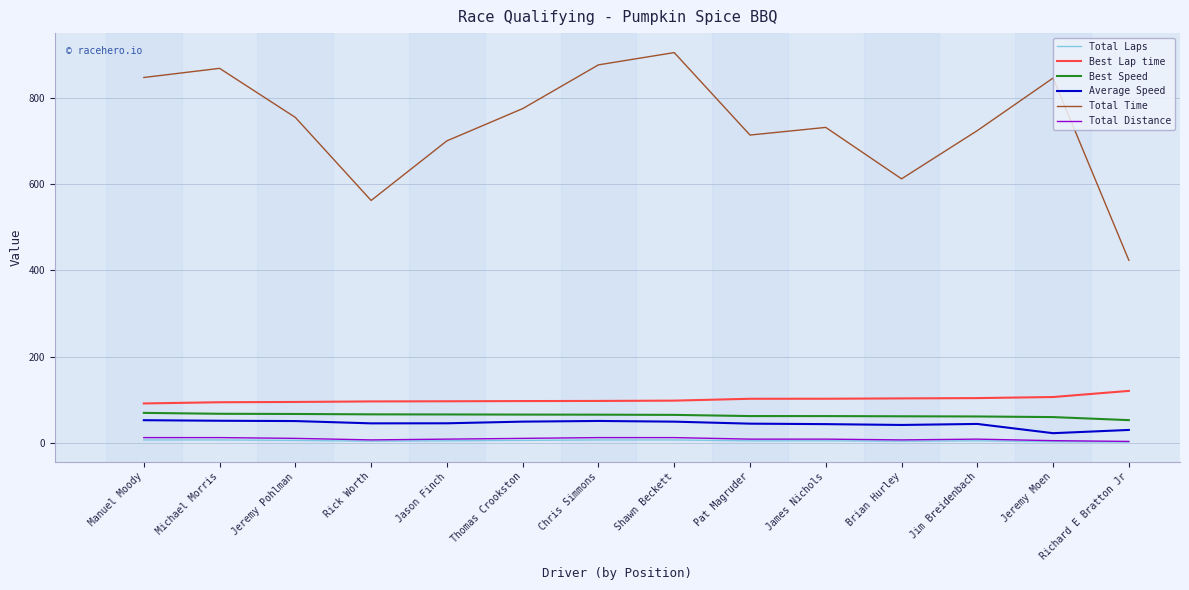

What is the maximum value for Best Speed?

69.6